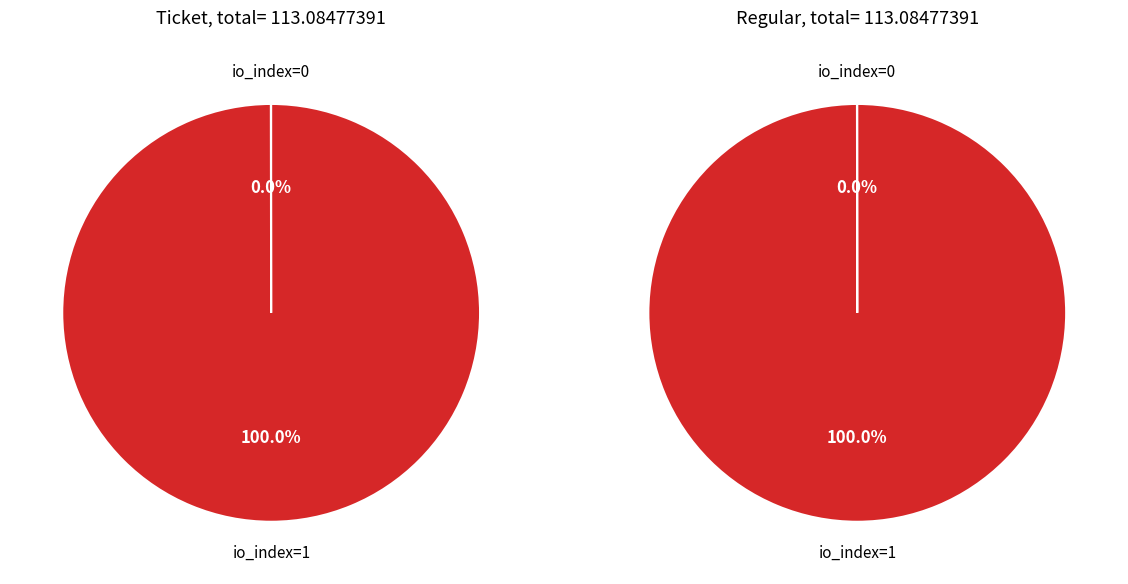

Which series has the largest range (max minus min)?

Ticket